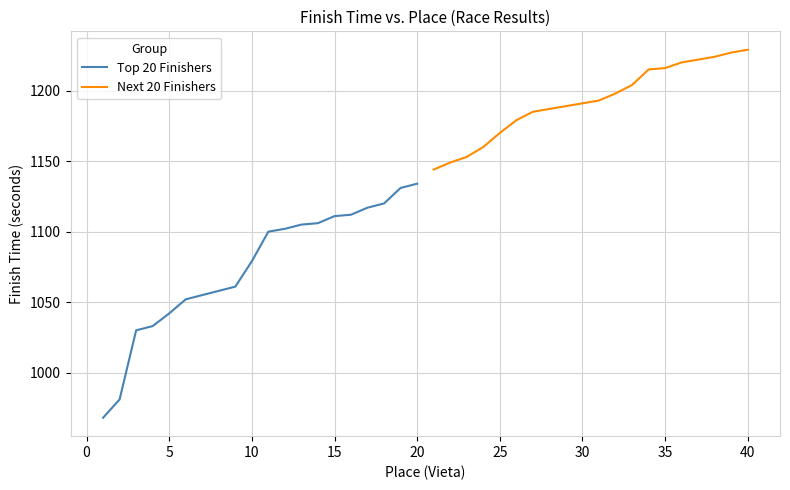

The Top 20 Finishers series shows 1079 at 10. True or false?

True